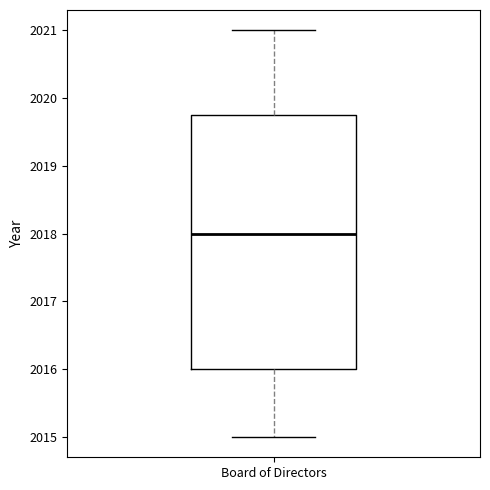

Where does the lower whisker of the box for Board of Directors end on the y-axis? The values are not printed on the chart, so give them approximately, as read against the axis.

2015.0